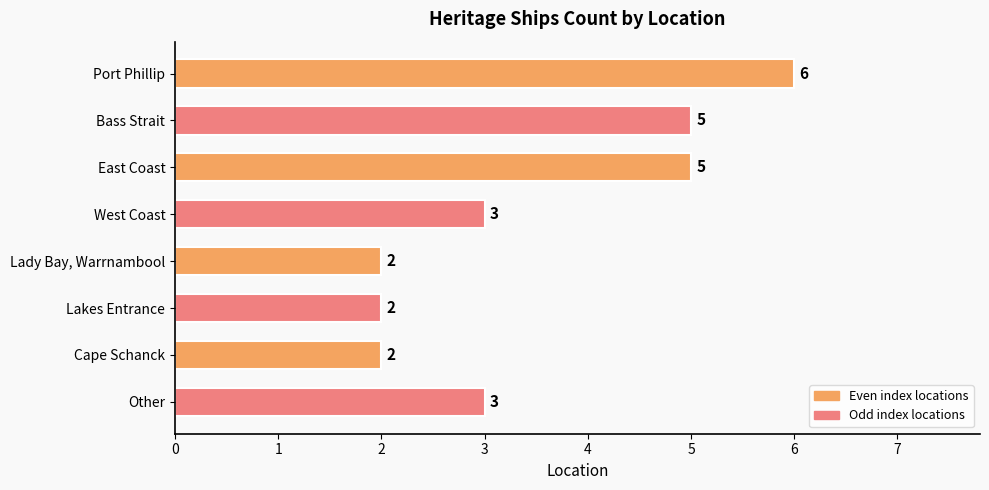

True or false: the data shows 3 at East Coast.

False